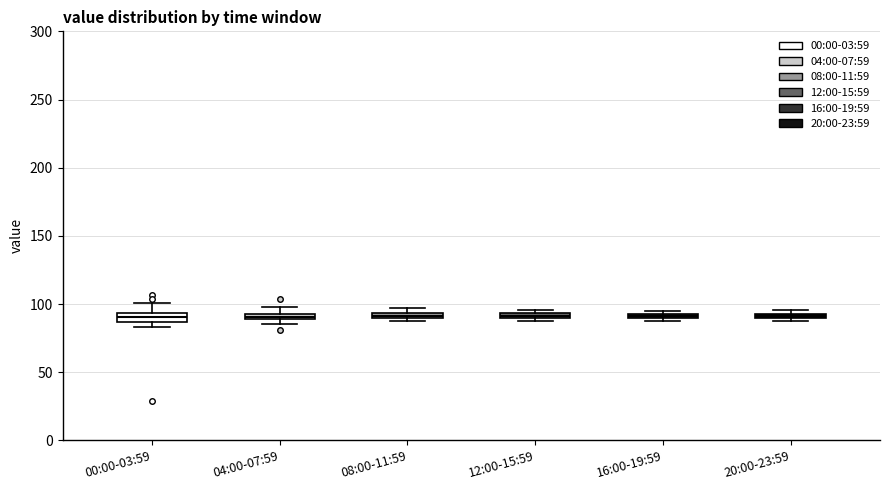

Where is the upper edge of the box for 20:00-23:59 on the y-axis? The values are not printed on the chart, so give them approximately, as read against the axis.

95